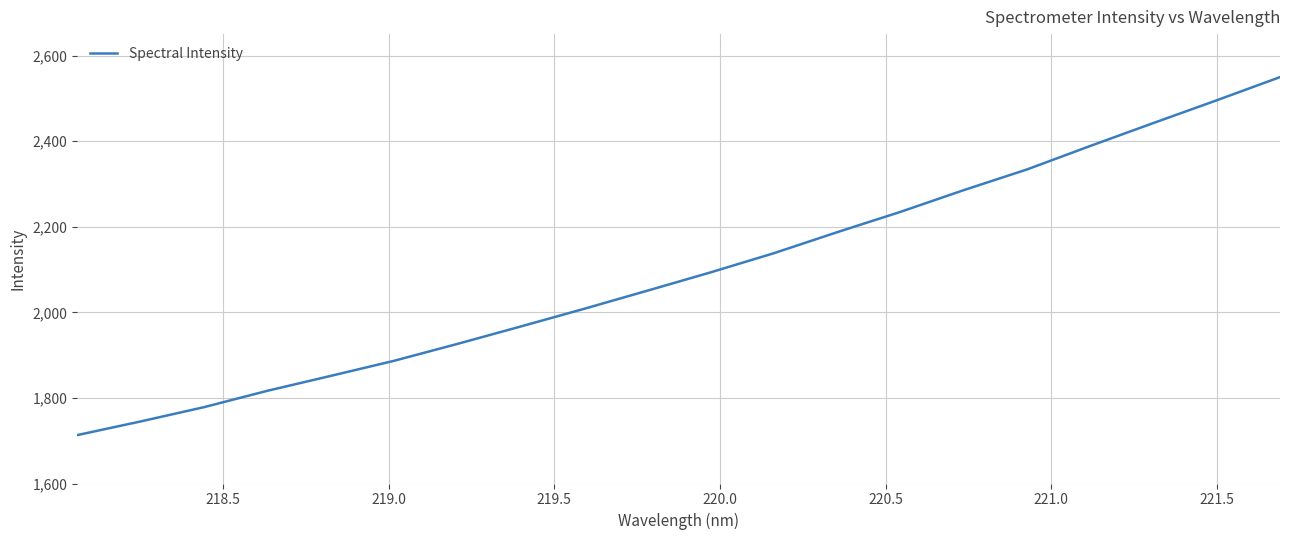

How many series are shown in this chart?

1